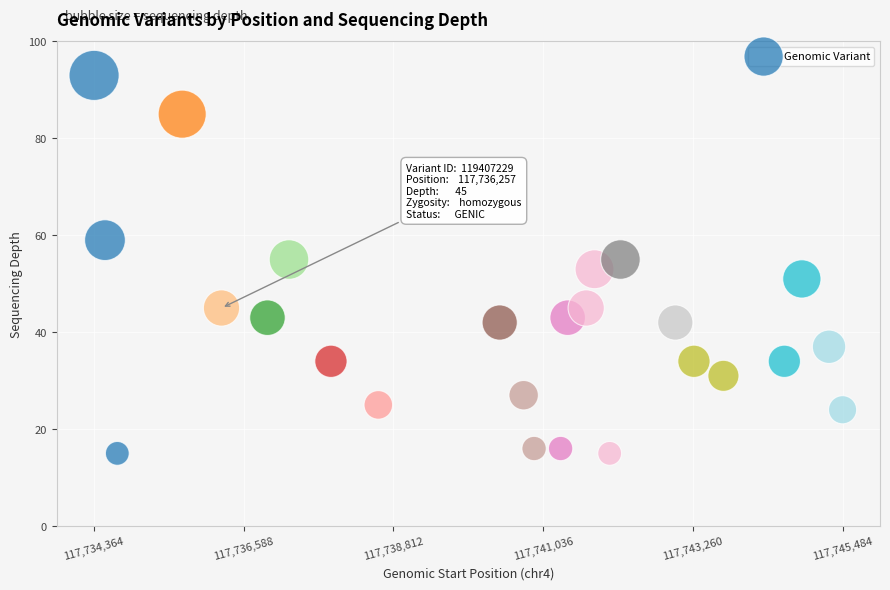

What is the range of X values (max minus min)?

11120